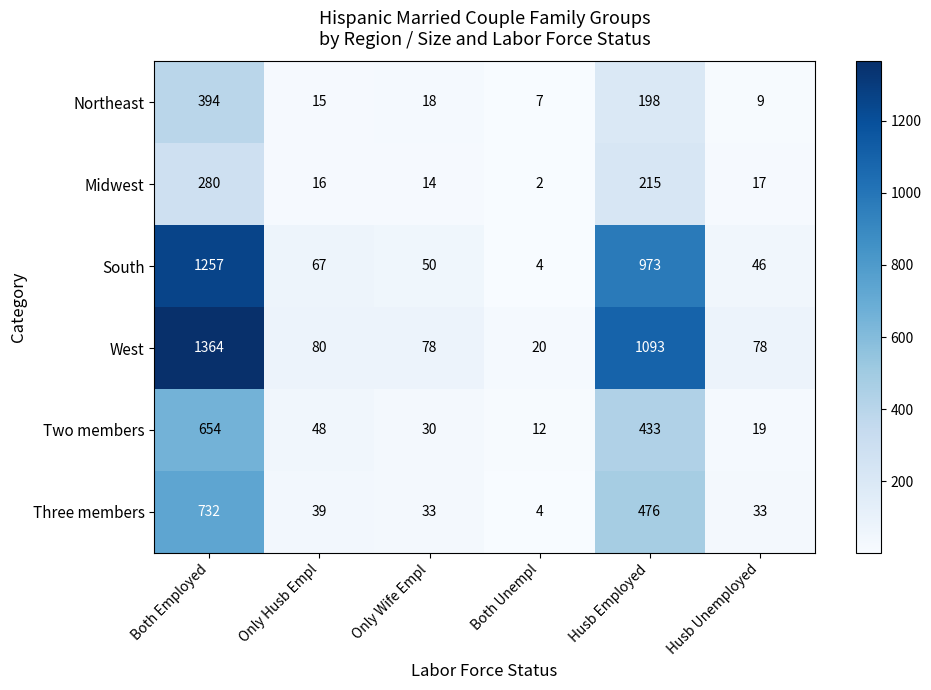

What is the spread (max minus min) of values at Both Employed?

1084